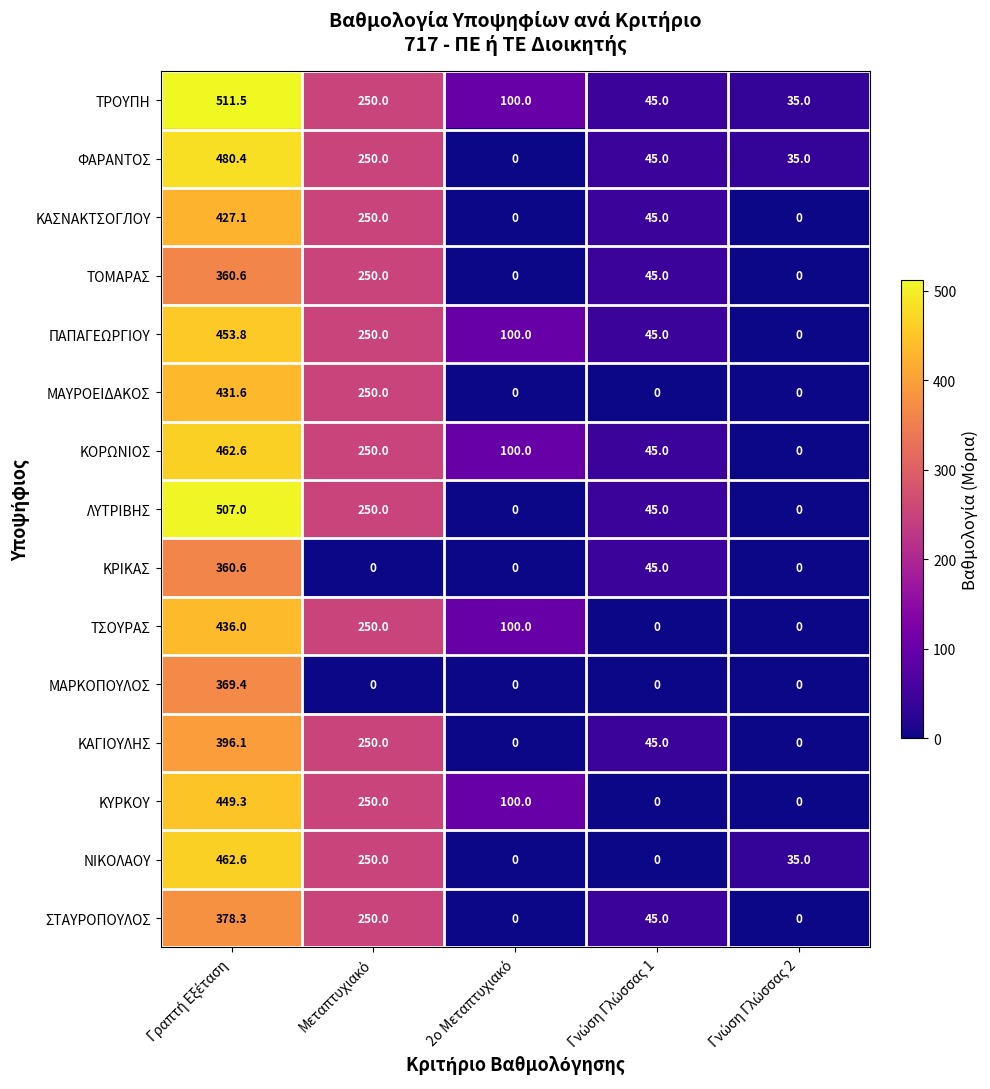

The value of ΜΑΡΚΟΠΟΥΛΟΣ at Μεταπτυχιακό is 0.0. True or false?

True